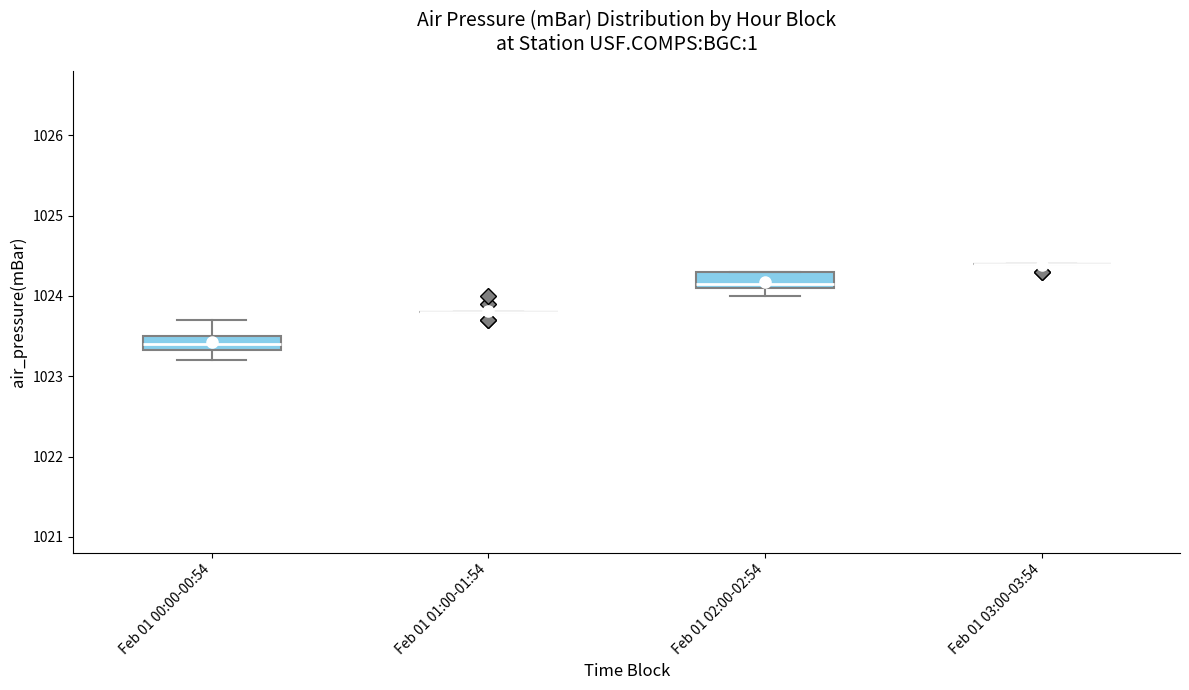

Where is the lower edge of the box for Feb 01 02:00-02:54 on the y-axis? The values are not printed on the chart, so give them approximately, as read against the axis.

1024.1